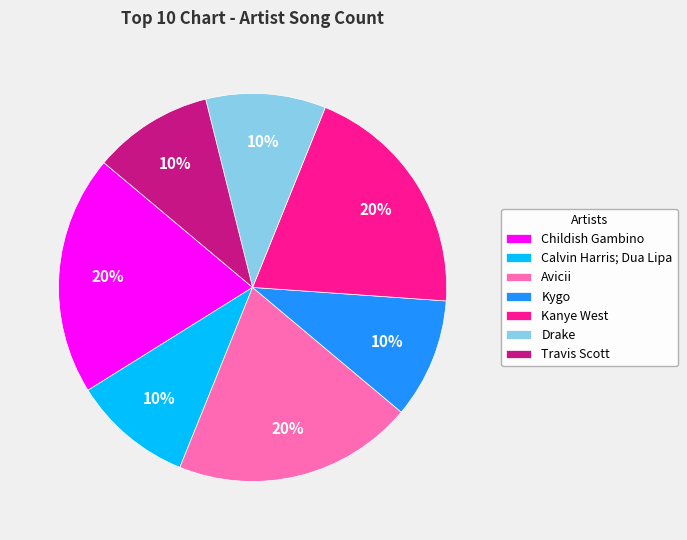

True or false: Avicii accounts for 20% of the total.

True